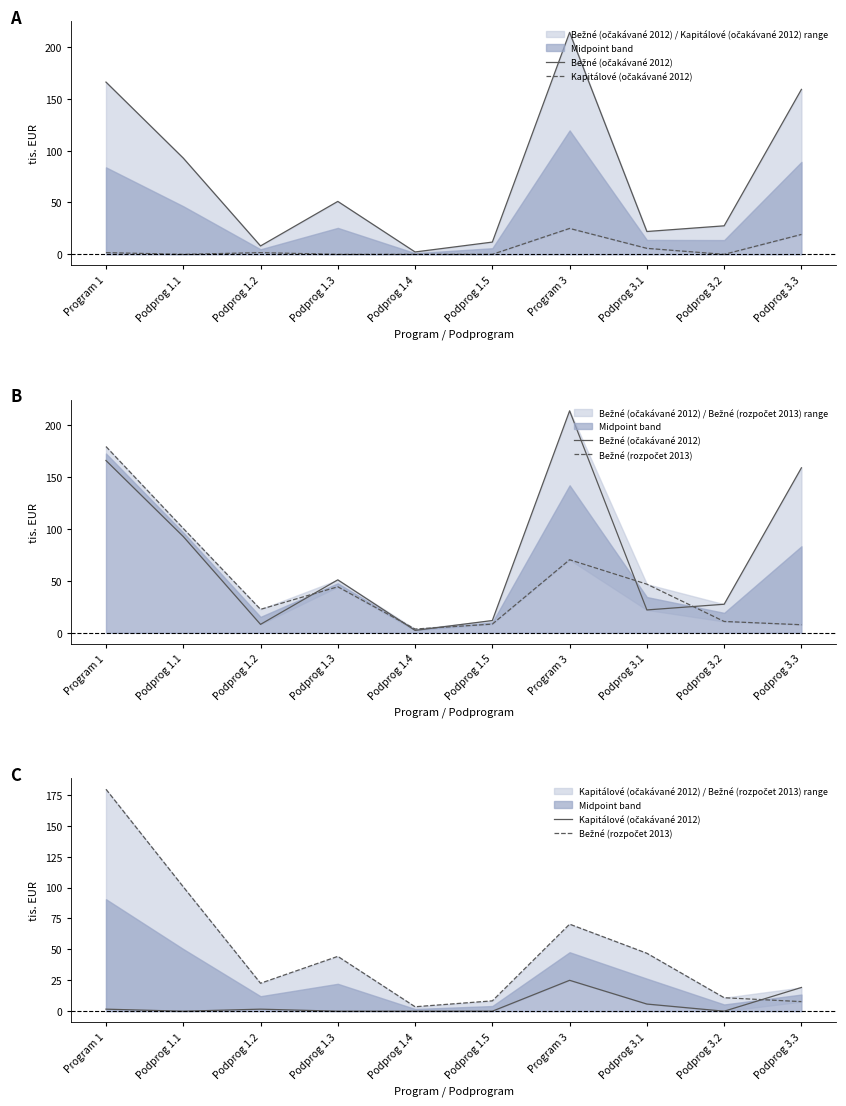

True or false: Kapitálové (očakávané 2012) has more than 1 points higher than both neighbors.

True